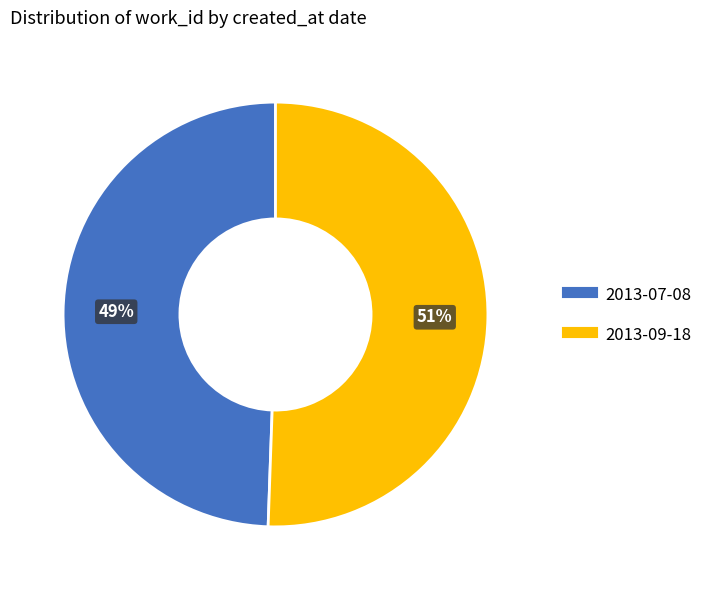

Which category has the biggest portion of the pie?

2013-09-18